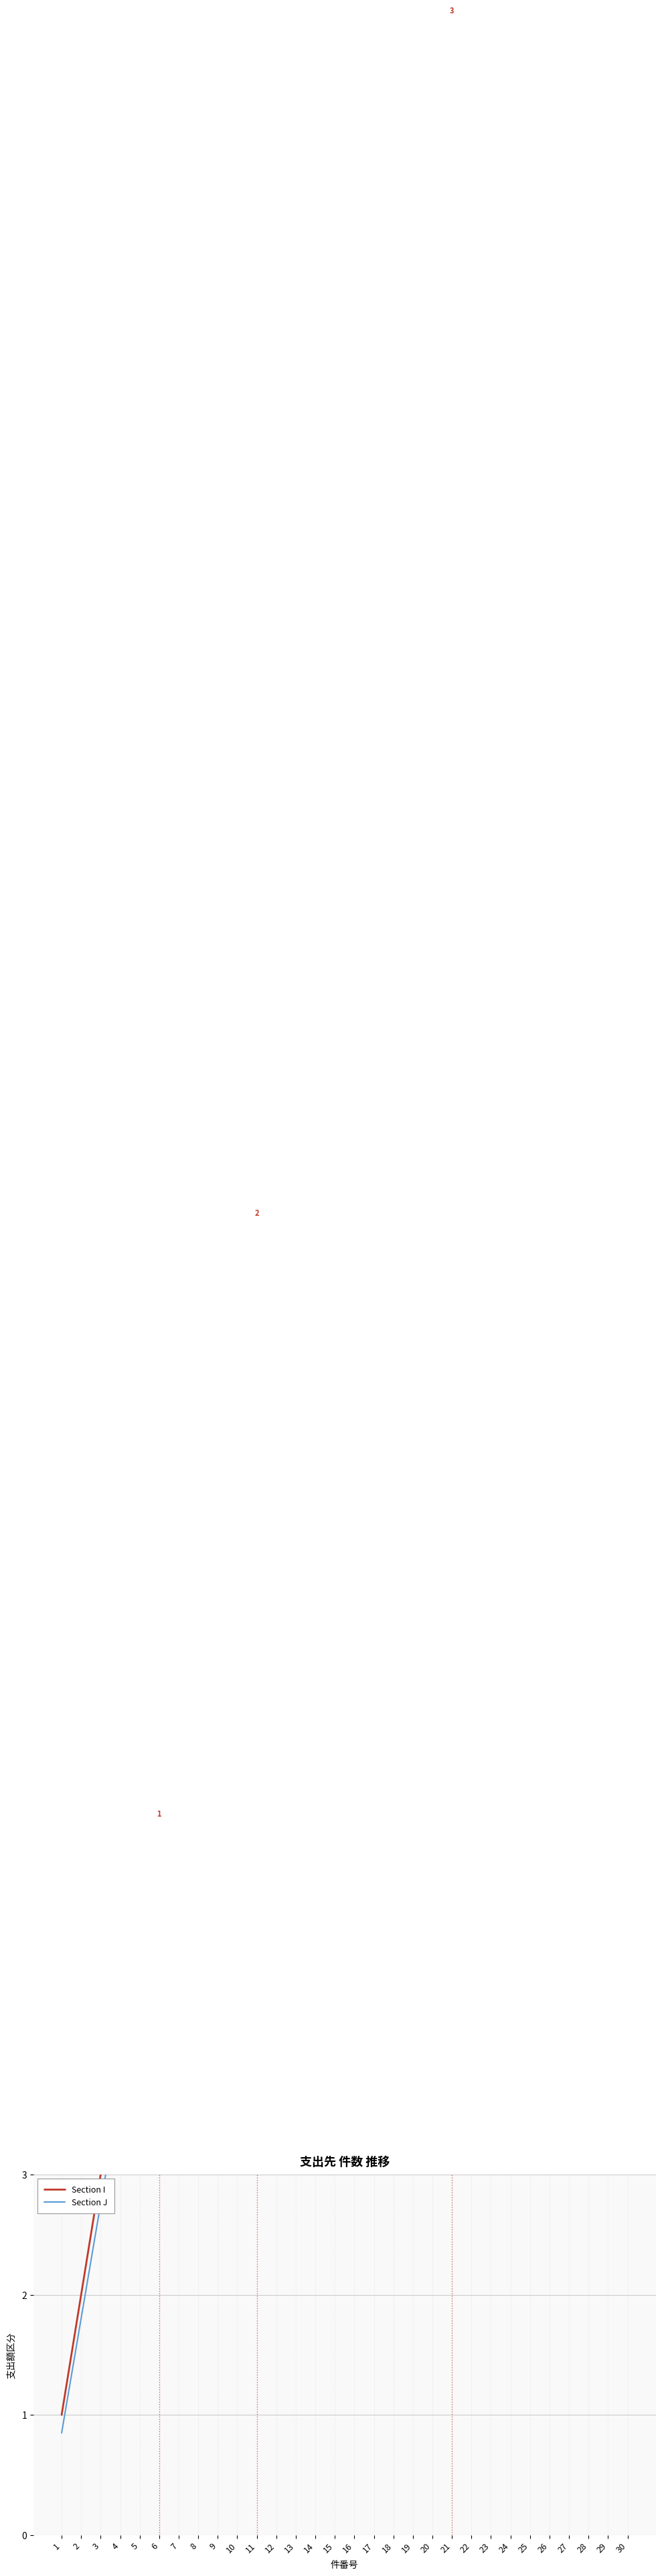

List the series in order of their overall mean, lowest first.

Section J, Section I